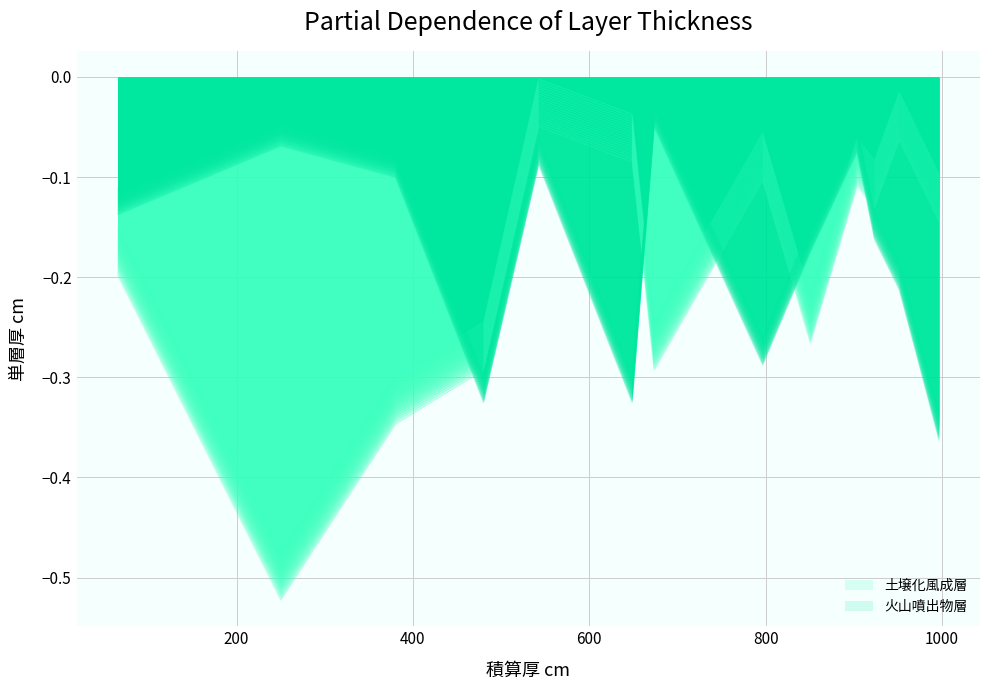

At which category does 火山噴出物層 reach its first local valley?

480